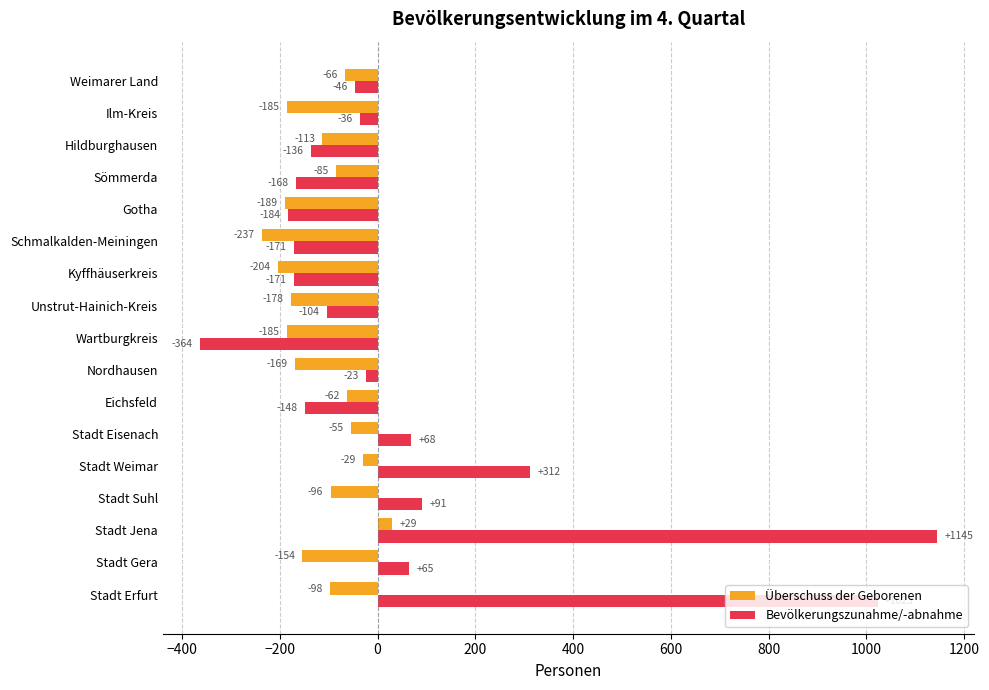

The value of Überschuss der Geborenen at Stadt Jena is 29. True or false?

True